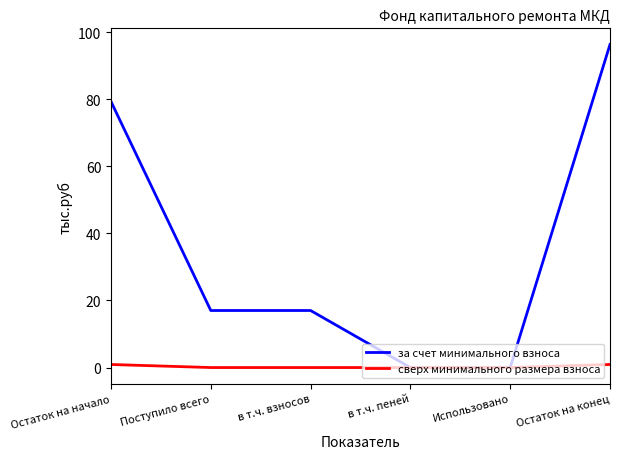

The за счет минимального взноса series shows 0.0 at Использовано. True or false?

True